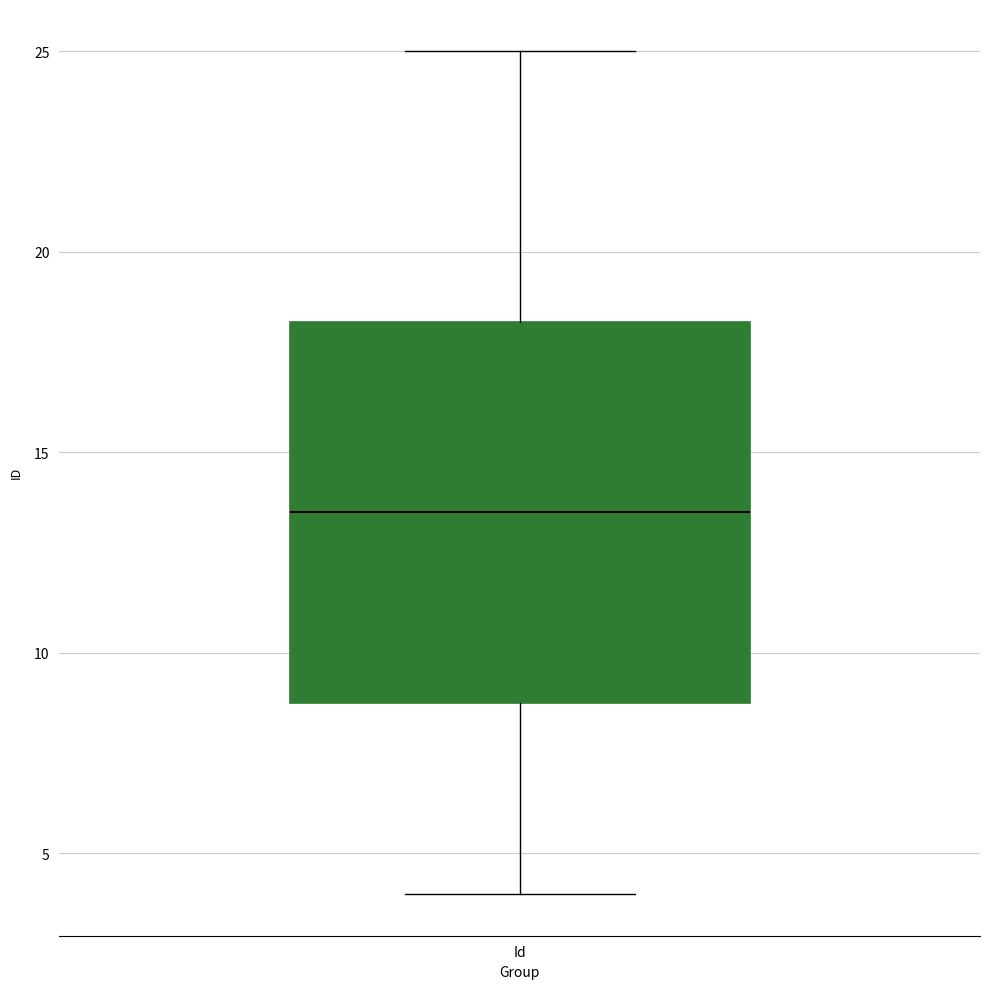

Transcribe this box plot: give where the median line is, the range the box spans, and where the two whiskers end, as read against the y-axis. The values are not printed on the chart, so give them approximately, as read against the axis.

median 13.5, box 9.0 to 18.5, whiskers 4.0 to 25.0